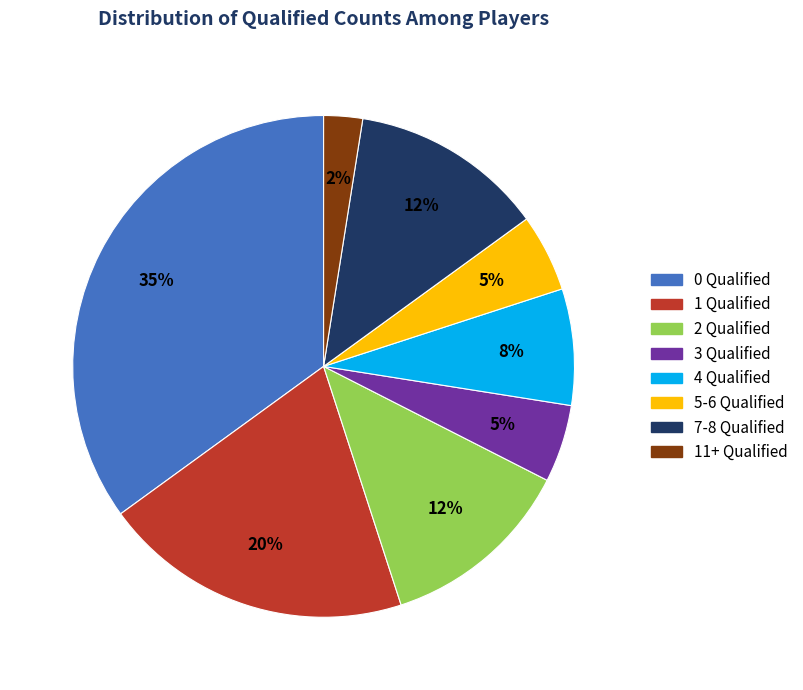

Is there a majority slice in this chart?

No